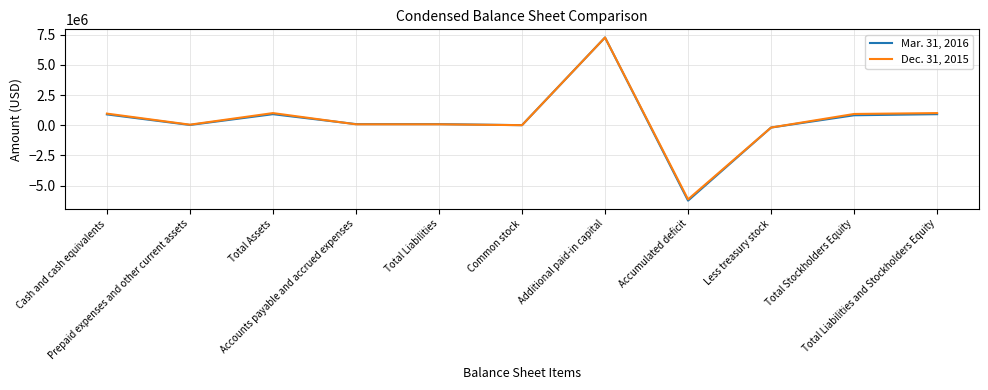

Does the chart display data point markers on the line(s)?

No